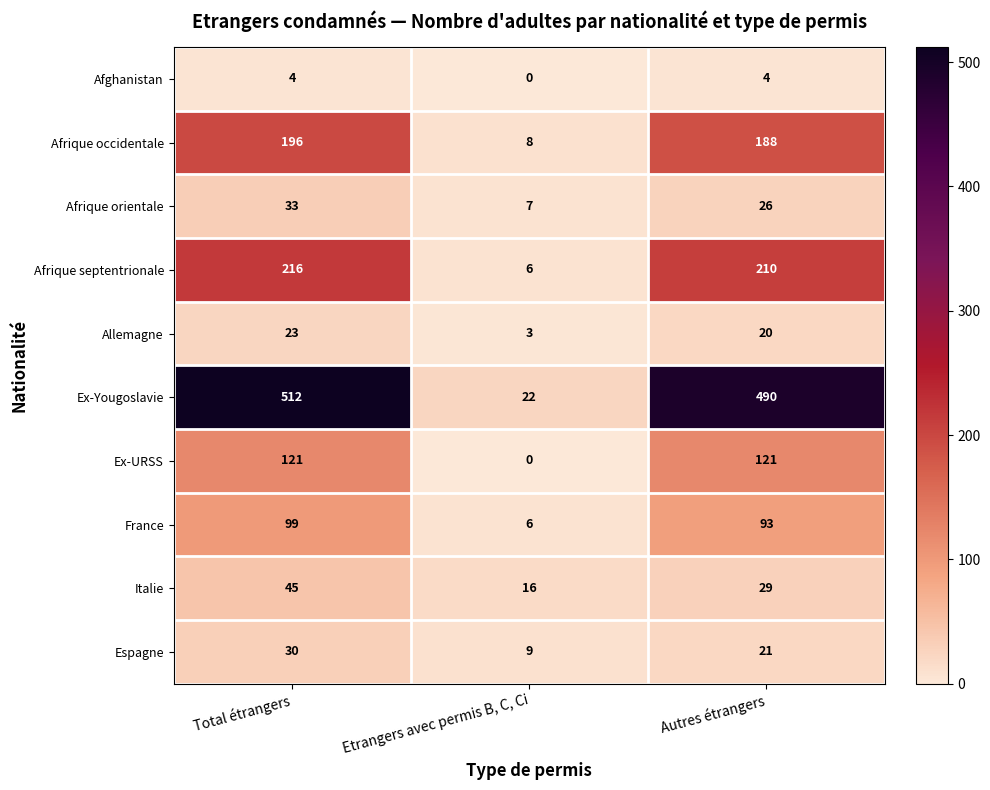

Count the number of data series in this chart.

10